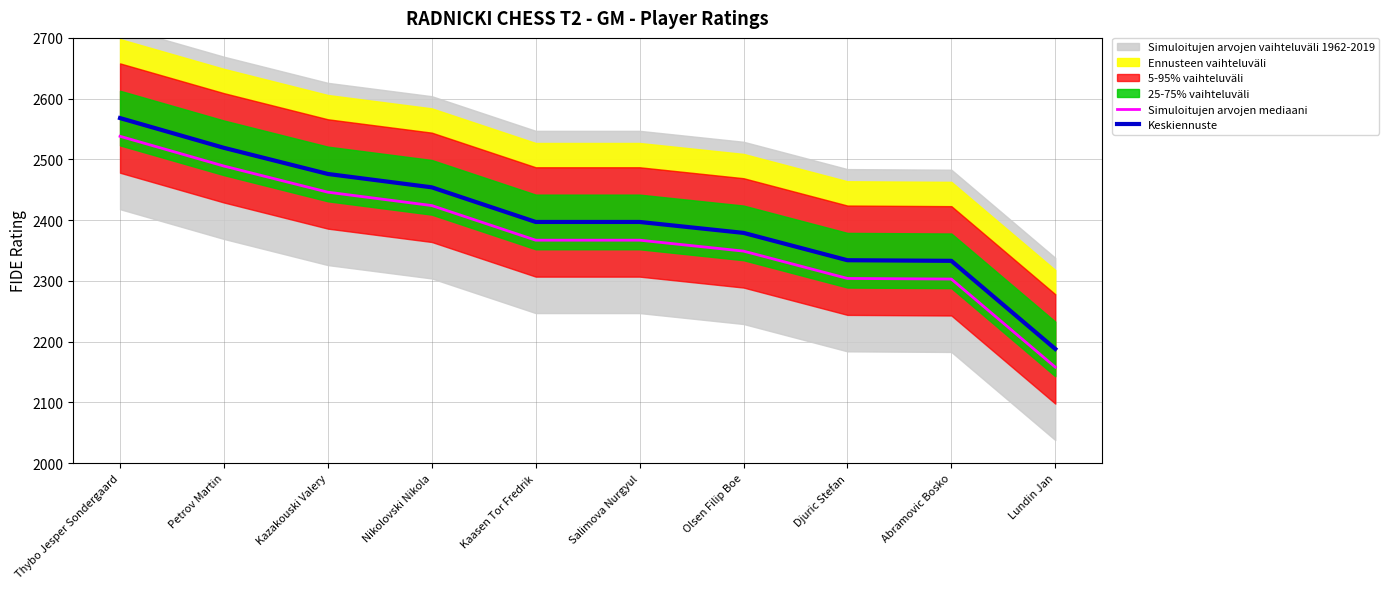

Reading left to right, list all the values displayed in this chart.

Simuloitujen arvojen mediaani: Thybo Jesper Sondergaard=2538	Petrov Martin=2489	Kazakouski Valery=2446	Nikolovski Nikola=2424	Kaasen Tor Fredrik=2367	Salimova Nurgyul=2367	Olsen Filip Boe=2349	Djuric Stefan=2304	Abramovic Bosko=2303	Lundin Jan=2158
Keskiennuste: Thybo Jesper Sondergaard=2568	Petrov Martin=2519	Kazakouski Valery=2476	Nikolovski Nikola=2454	Kaasen Tor Fredrik=2397	Salimova Nurgyul=2397	Olsen Filip Boe=2379	Djuric Stefan=2334	Abramovic Bosko=2333	Lundin Jan=2188